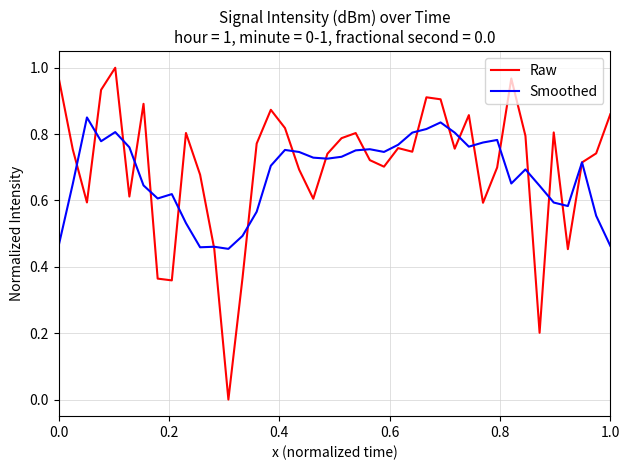

List the series in order of their peak value, highest first.

Raw, Smoothed